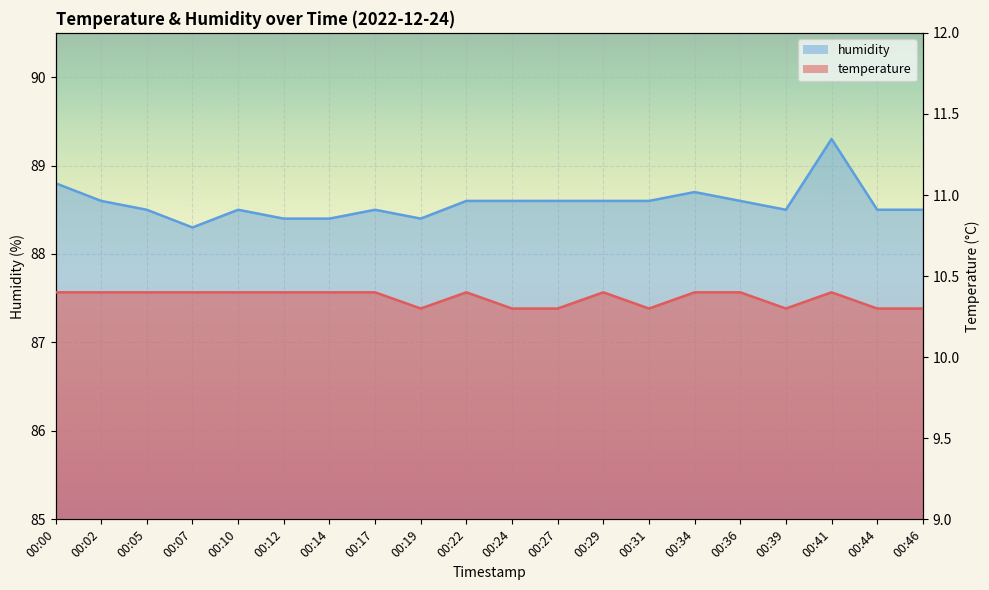

List the series in order of their peak value, lowest first.

temperature, humidity